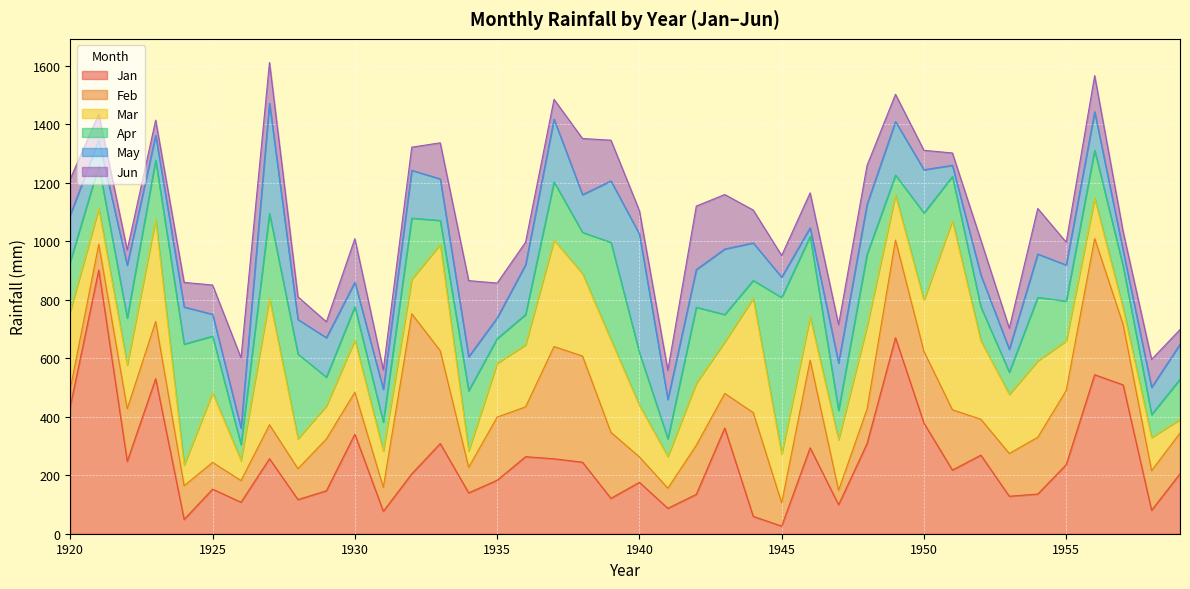

Is it true that Apr equals 98.4 at 1929?

True